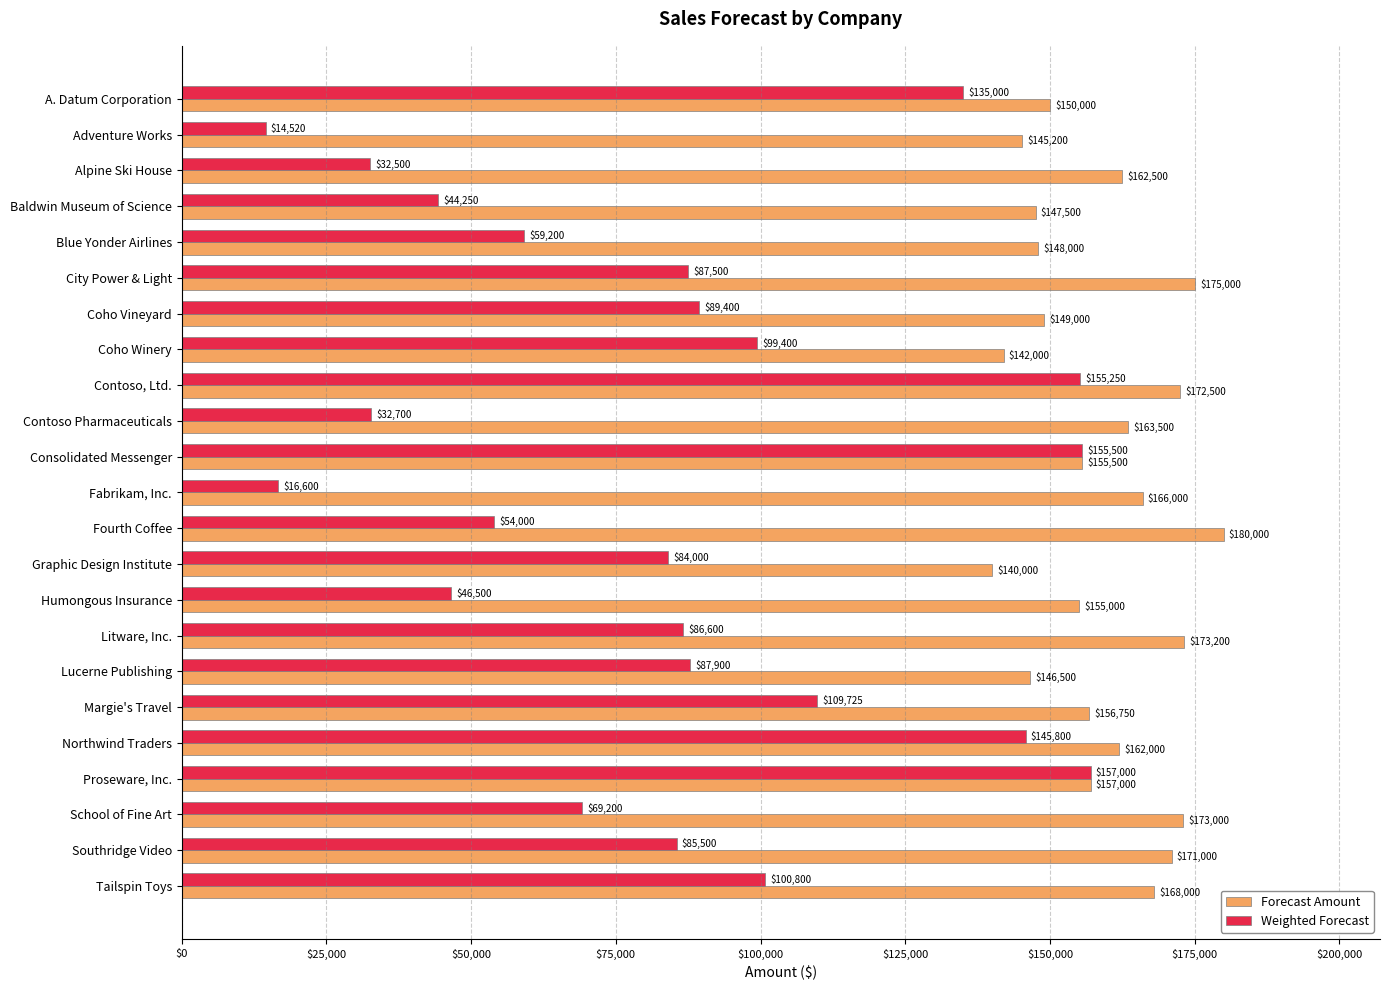

What is the difference between the highest and lowest values at Graphic Design Institute?

56000